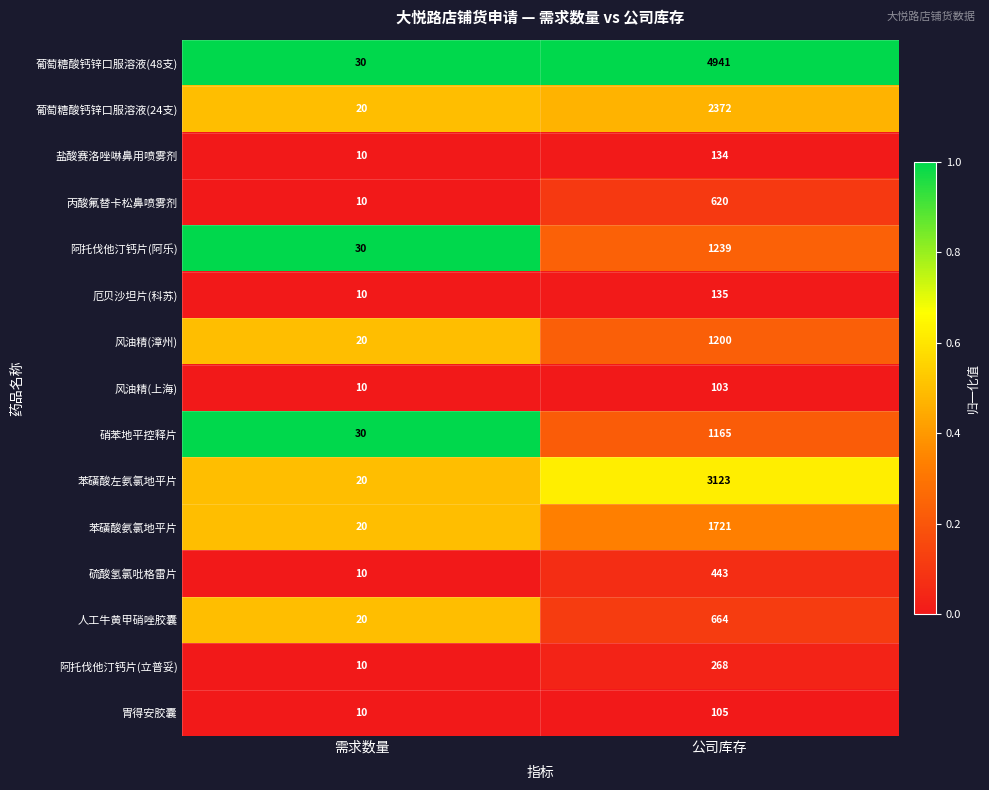

Reading left to right, extract all data points from this chart.

葡萄糖酸钙锌口服溶液(48支): 需求数量=30	公司库存=4941
葡萄糖酸钙锌口服溶液(24支): 需求数量=20	公司库存=2372
盐酸赛洛唑啉鼻用喷雾剂: 需求数量=10	公司库存=134
丙酸氟替卡松鼻喷雾剂: 需求数量=10	公司库存=620
阿托伐他汀钙片(阿乐): 需求数量=30	公司库存=1239
厄贝沙坦片(科苏): 需求数量=10	公司库存=135
风油精(漳州): 需求数量=20	公司库存=1200
风油精(上海): 需求数量=10	公司库存=103
硝苯地平控释片: 需求数量=30	公司库存=1165
苯磺酸左氨氯地平片: 需求数量=20	公司库存=3123
苯磺酸氨氯地平片: 需求数量=20	公司库存=1721
硫酸氢氯吡格雷片: 需求数量=10	公司库存=443
人工牛黄甲硝唑胶囊: 需求数量=20	公司库存=664
阿托伐他汀钙片(立普妥): 需求数量=10	公司库存=268
胃得安胶囊: 需求数量=10	公司库存=105